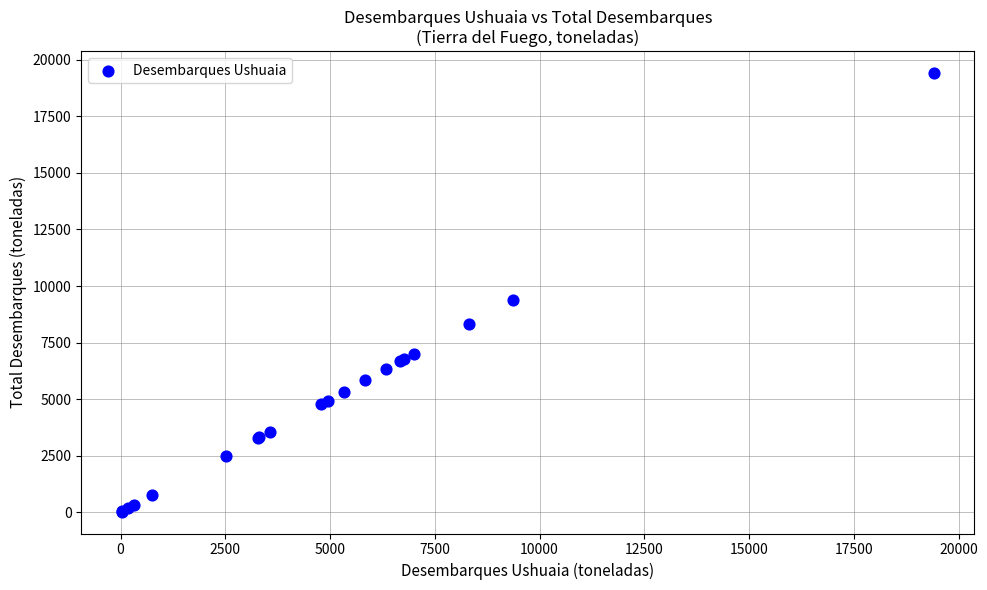

What Y value in the scatter plot is closest to 9720?

9371.1